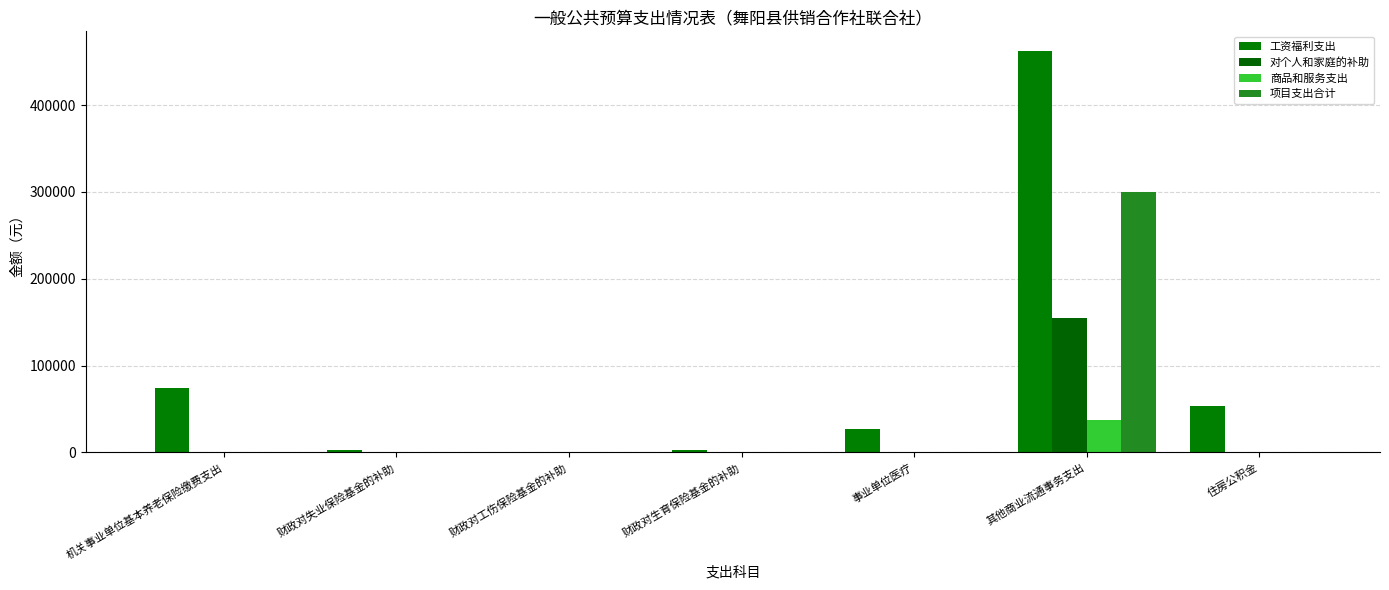

Are the bars grouped side by side (vs. stacked)?

Yes